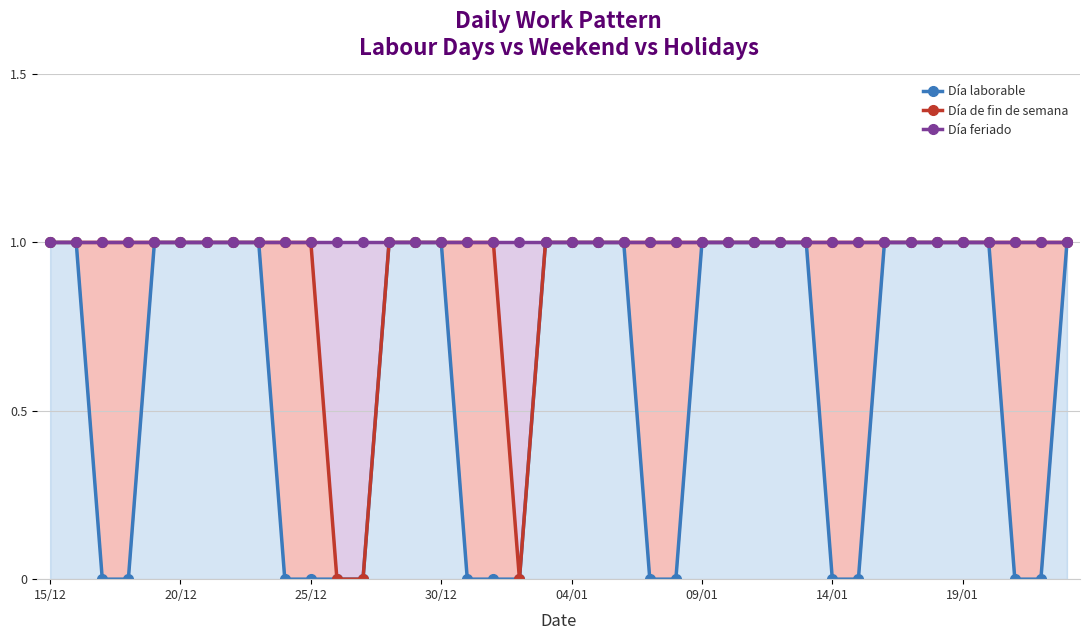

Which label corresponds to the largest value in the chart?

15/12